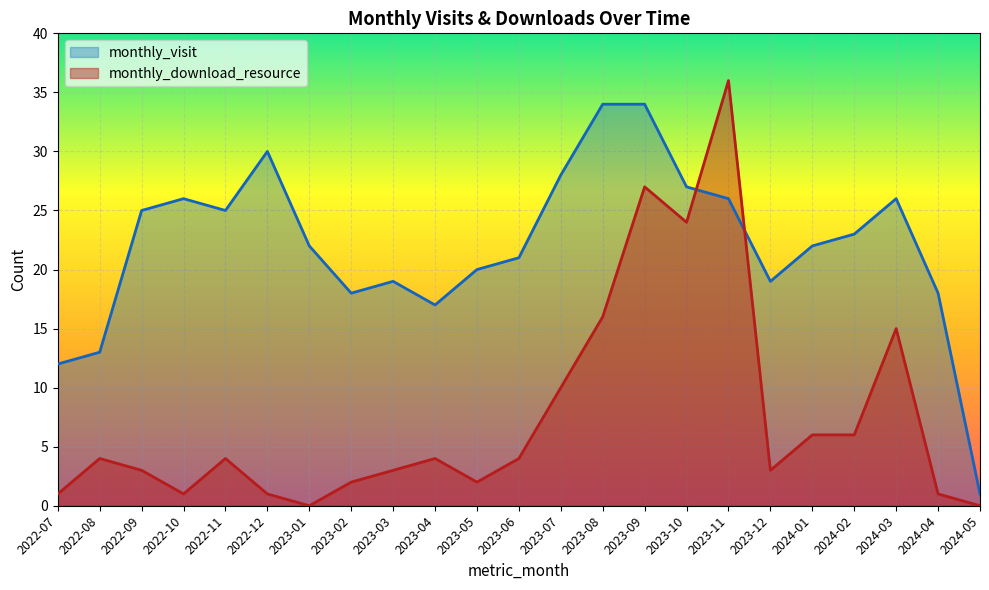

Does the chart display data point markers on the line(s)?

No